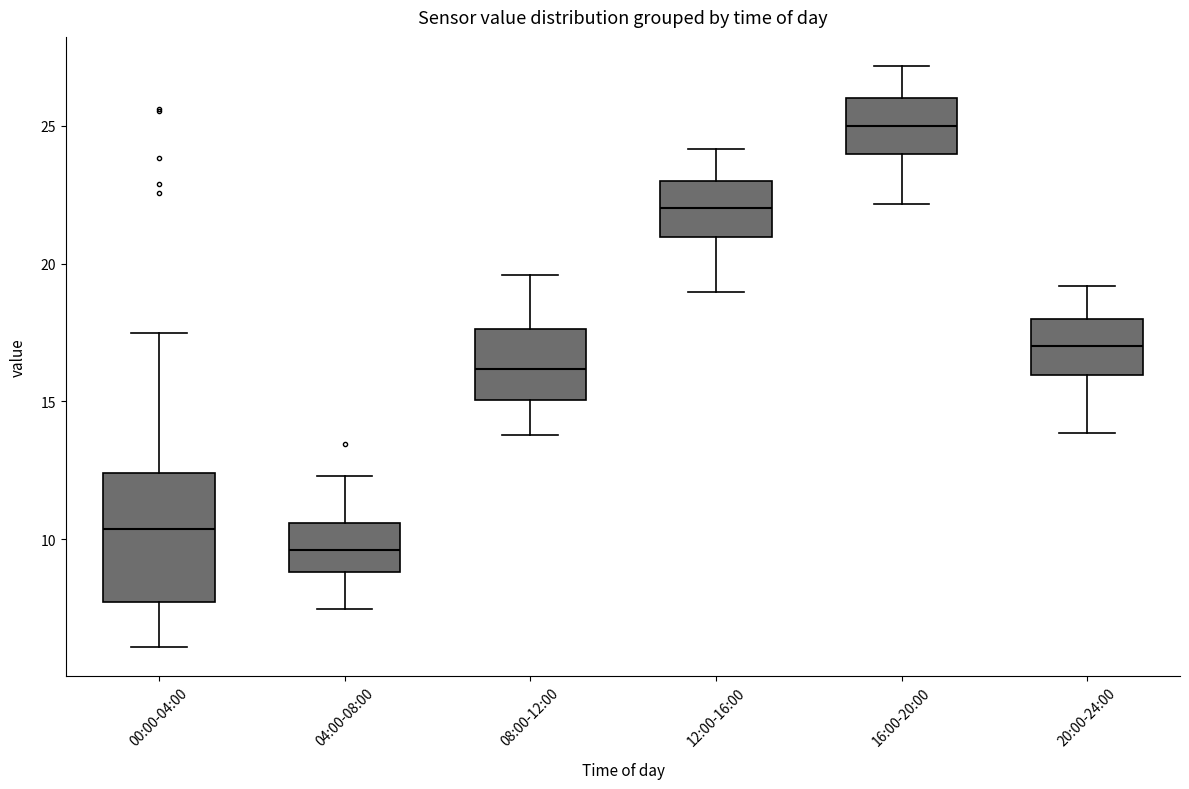

Reading left to right, read every box against the y-axis: the position of its median line, the range the box covers, and the ends of its whiskers. The values are not printed on the chart, so give them approximately, as read against the axis.

00:00-04:00: median 10.5, box 7.5 to 12.5, whiskers 6.0 to 17.5
04:00-08:00: median 9.5, box 9.0 to 10.5, whiskers 7.5 to 12.5
08:00-12:00: median 16.0, box 15.0 to 17.5, whiskers 14.0 to 19.5
12:00-16:00: median 22.0, box 21.0 to 23.0, whiskers 19.0 to 24.0
16:00-20:00: median 25.0, box 24.0 to 26.0, whiskers 22.0 to 27.0
20:00-24:00: median 17.0, box 16.0 to 18.0, whiskers 14.0 to 19.0